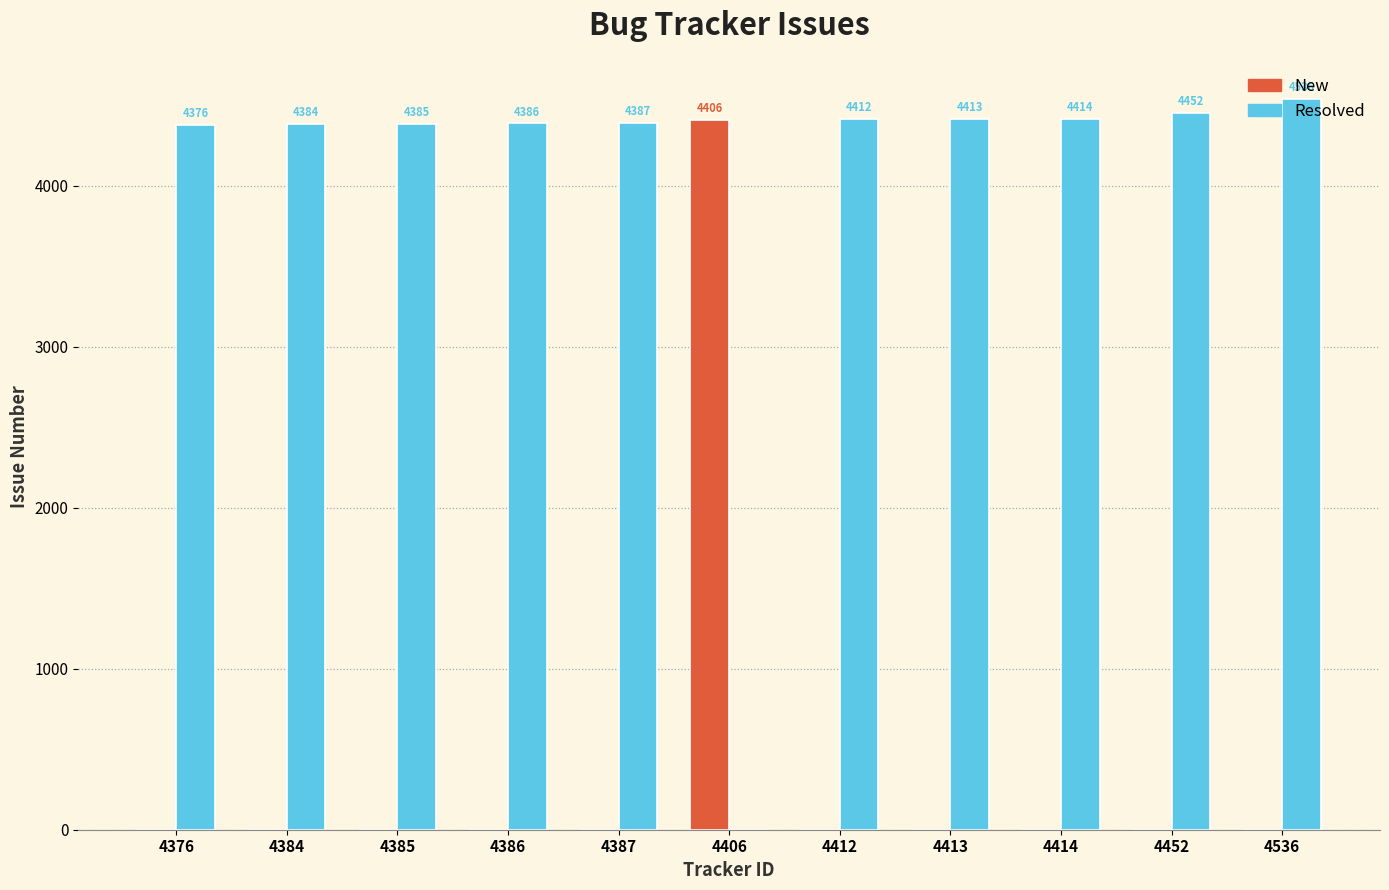

The value of New at 4414 is 0. True or false?

True